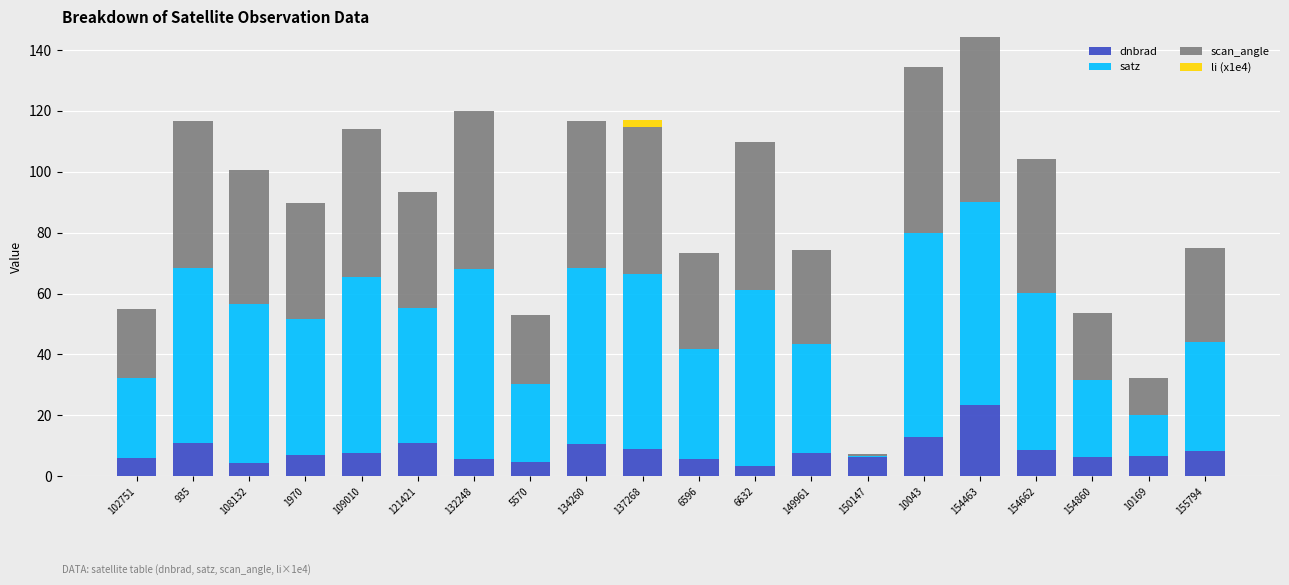

Which category has the highest value in the dnbrad series?

154463